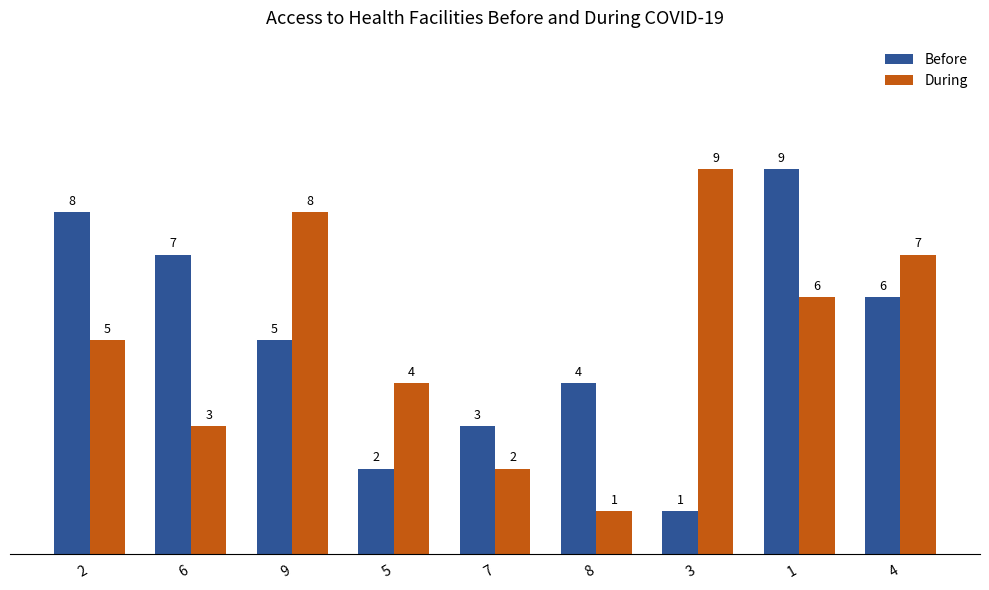

What is the sum of all Before values?

45